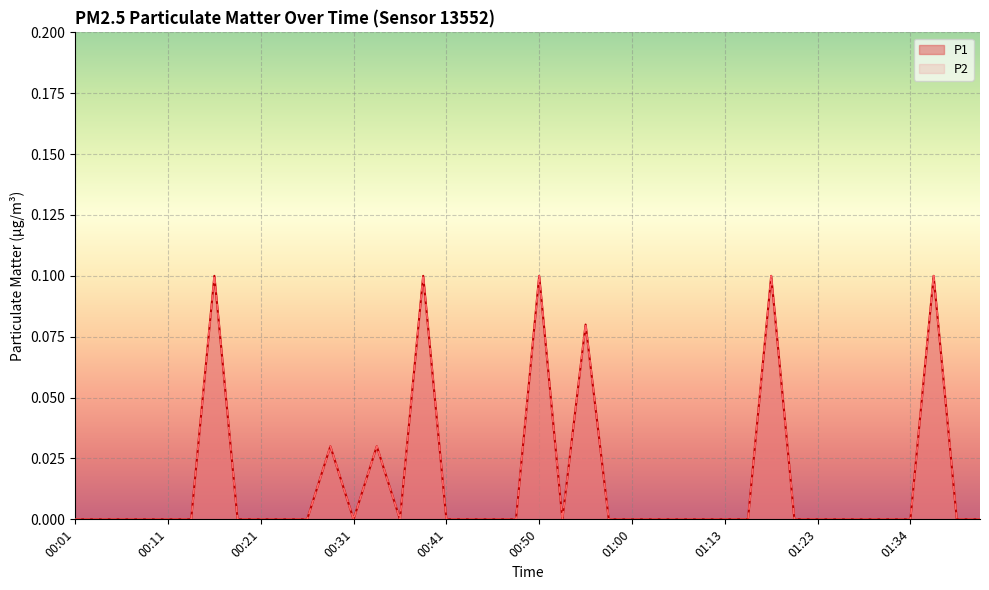

What is the difference between the maximum and minimum values in the P1 series?

0.1